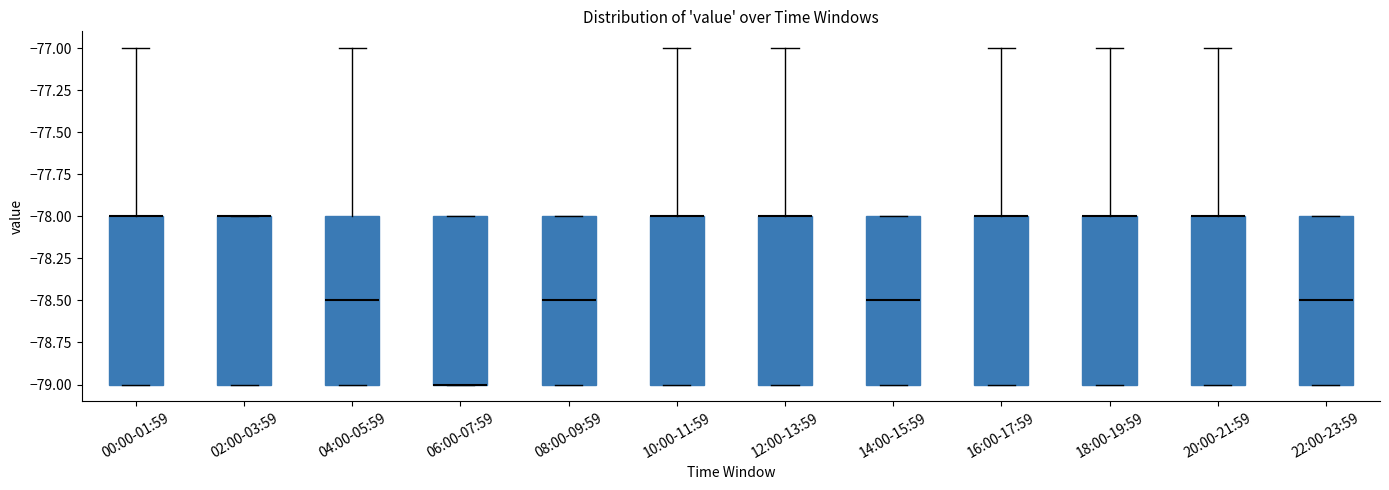

Reading left to right, transcribe this box plot: for each box, give where its median line is, the range the box spans, and where its two whiskers end, as read against the y-axis. The values are not printed on the chart, so give them approximately, as read against the axis.

00:00-01:59: median -78.0 (drawn on the box's upper edge), box -79.0 to -78.0, whiskers -79.0 to -77.0
02:00-03:59: median -78.0 (drawn on the box's upper edge), box -79.0 to -78.0, whiskers -79.0 to -78.0
04:00-05:59: median -78.5, box -79.0 to -78.0, whiskers -79.0 to -77.0
06:00-07:59: median -79.0 (drawn on the box's lower edge), box -79.0 to -78.0, whiskers -79.0 to -78.0
08:00-09:59: median -78.5, box -79.0 to -78.0, whiskers -79.0 to -78.0
10:00-11:59: median -78.0 (drawn on the box's upper edge), box -79.0 to -78.0, whiskers -79.0 to -77.0
12:00-13:59: median -78.0 (drawn on the box's upper edge), box -79.0 to -78.0, whiskers -79.0 to -77.0
14:00-15:59: median -78.5, box -79.0 to -78.0, whiskers -79.0 to -78.0
16:00-17:59: median -78.0 (drawn on the box's upper edge), box -79.0 to -78.0, whiskers -79.0 to -77.0
18:00-19:59: median -78.0 (drawn on the box's upper edge), box -79.0 to -78.0, whiskers -79.0 to -77.0
20:00-21:59: median -78.0 (drawn on the box's upper edge), box -79.0 to -78.0, whiskers -79.0 to -77.0
22:00-23:59: median -78.5, box -79.0 to -78.0, whiskers -79.0 to -78.0